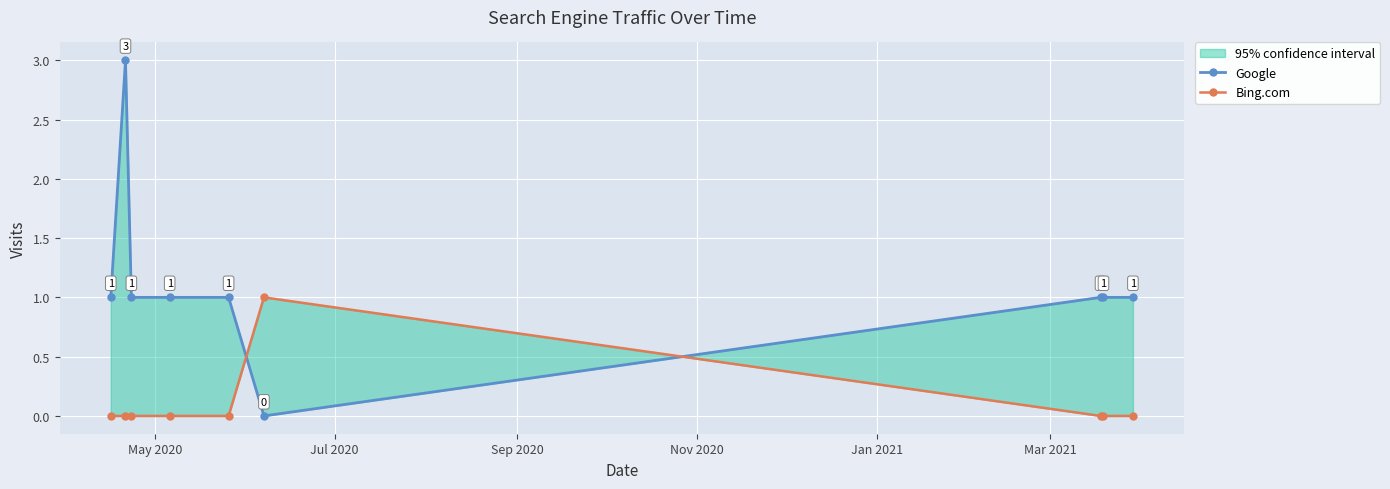

How many Bing.com values are between 0 and 1?

9